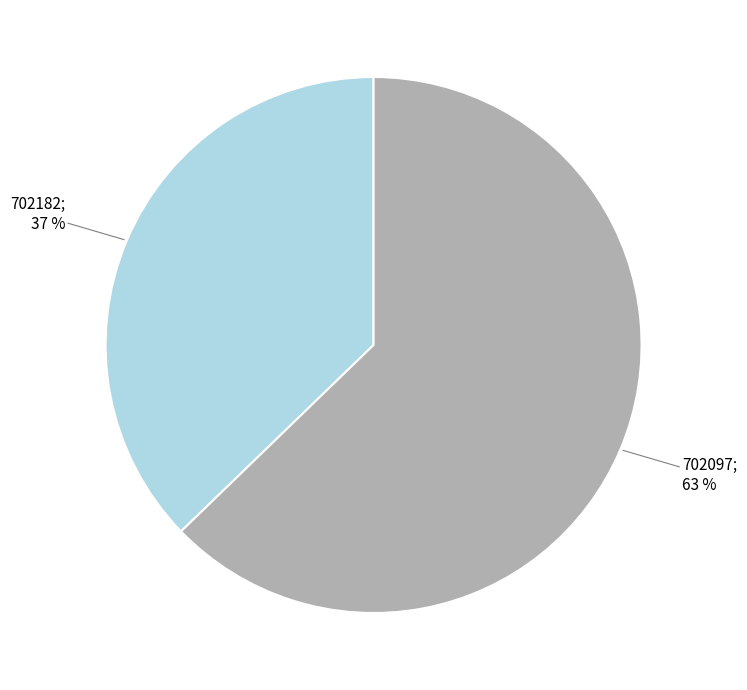

Is there any slice that represents more than half of the pie?

Yes